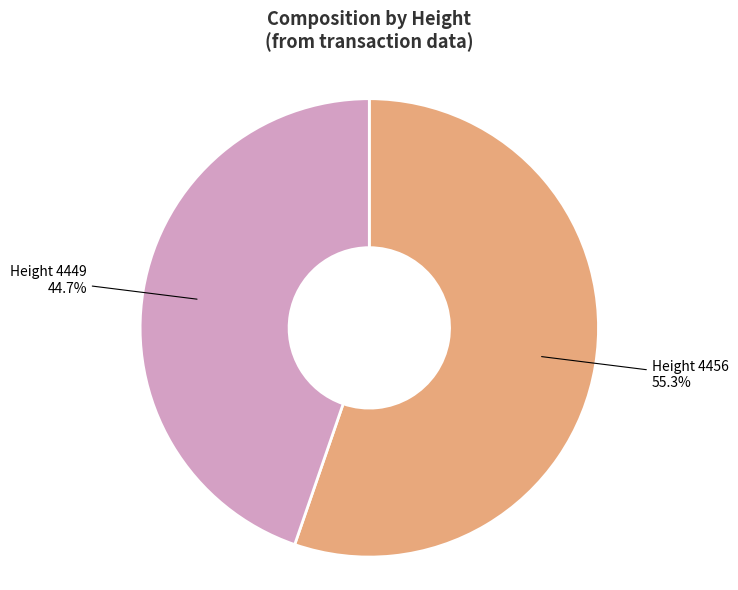

What percentage is NOT represented by Height 4456?

44.7%